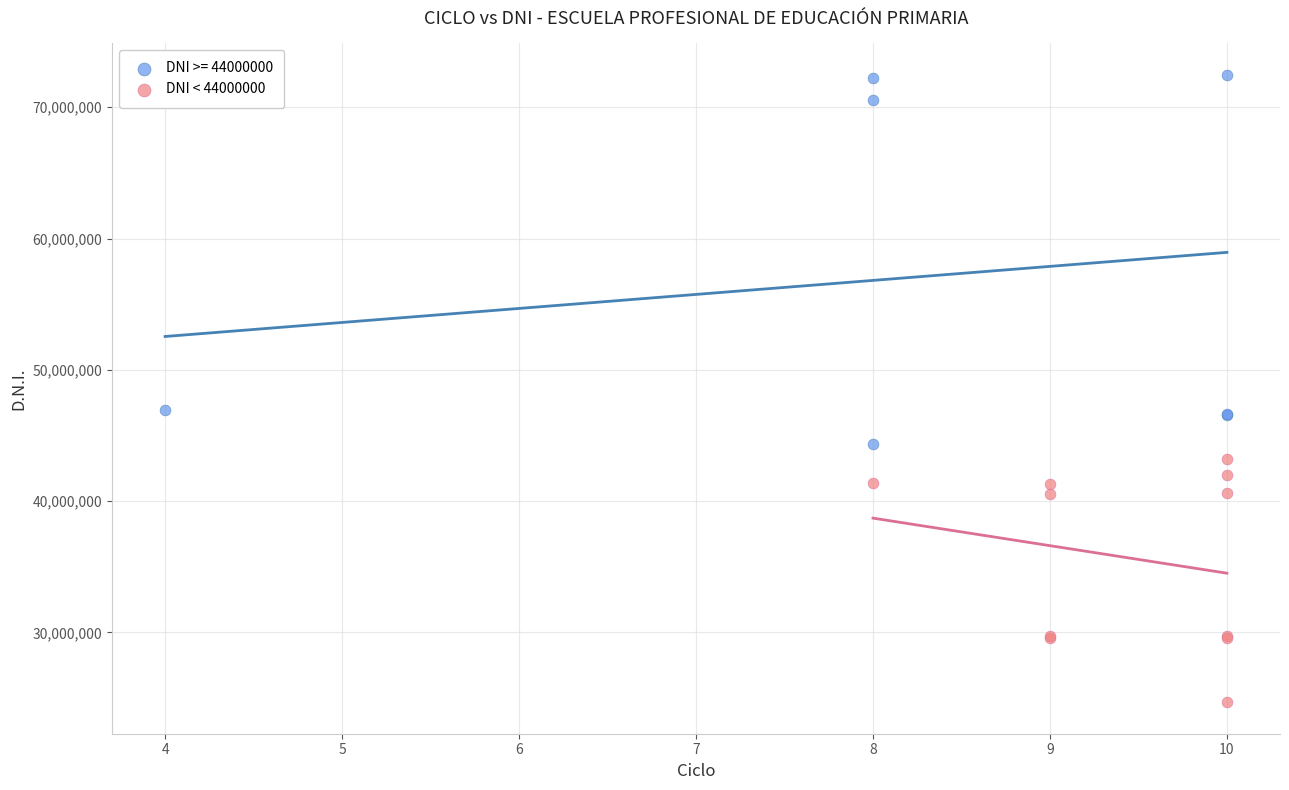

Which series reaches the minimum Y coordinate?

DNI < 44000000